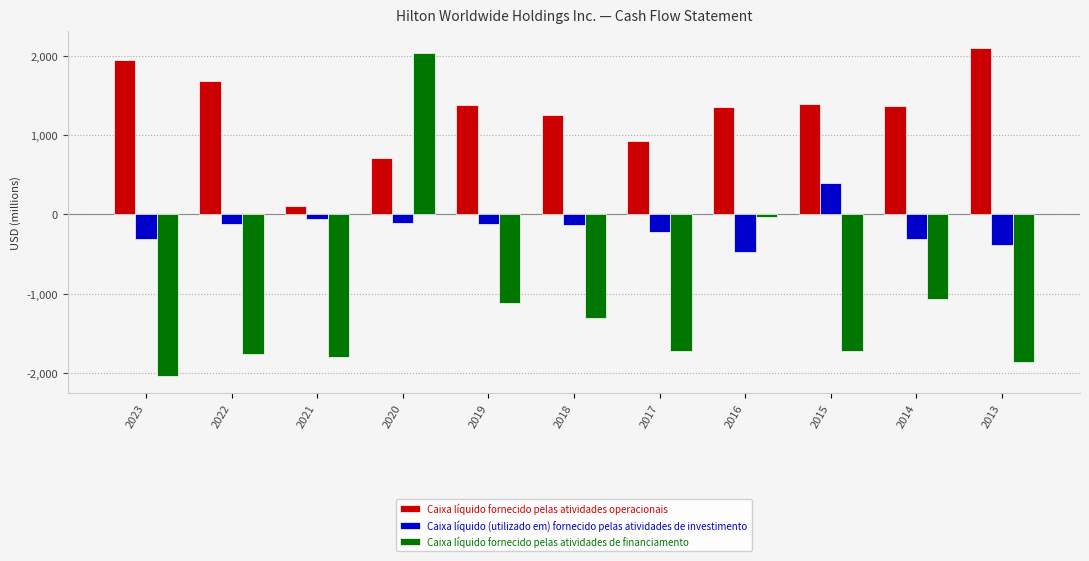

What is the smallest value displayed?

-2040